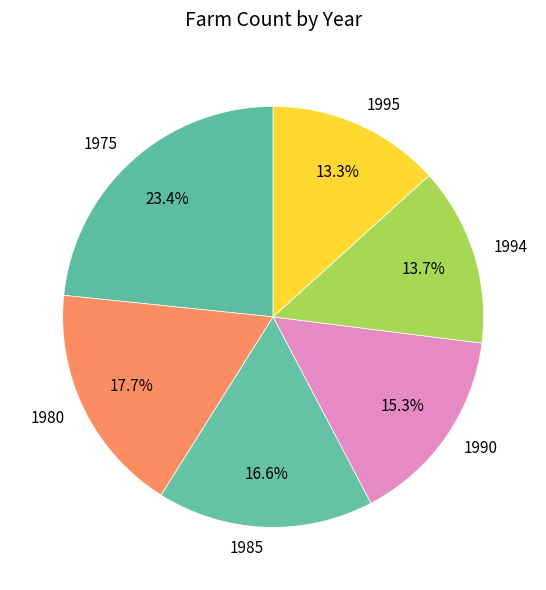

Is it true that 1985 is 29% of the pie?

False